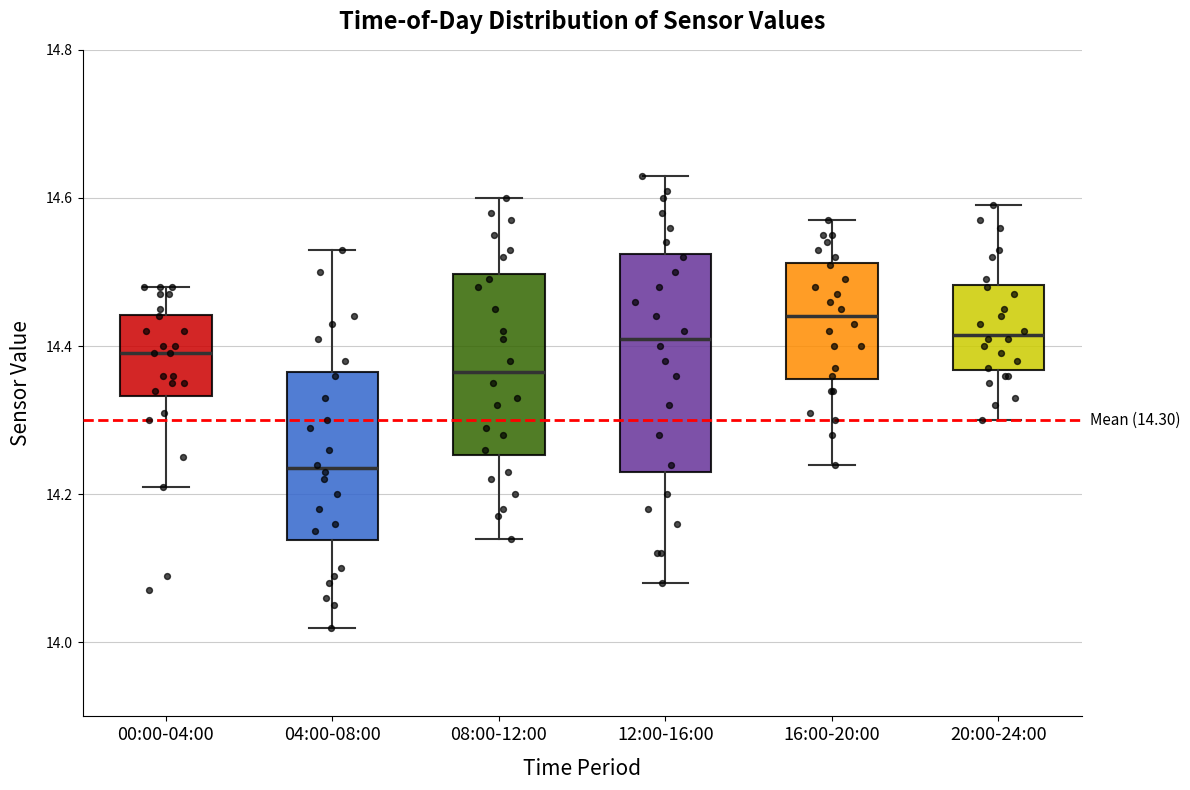

Comparing the boxes themselves (not the whiskers), which one is the tallest?

12:00-16:00